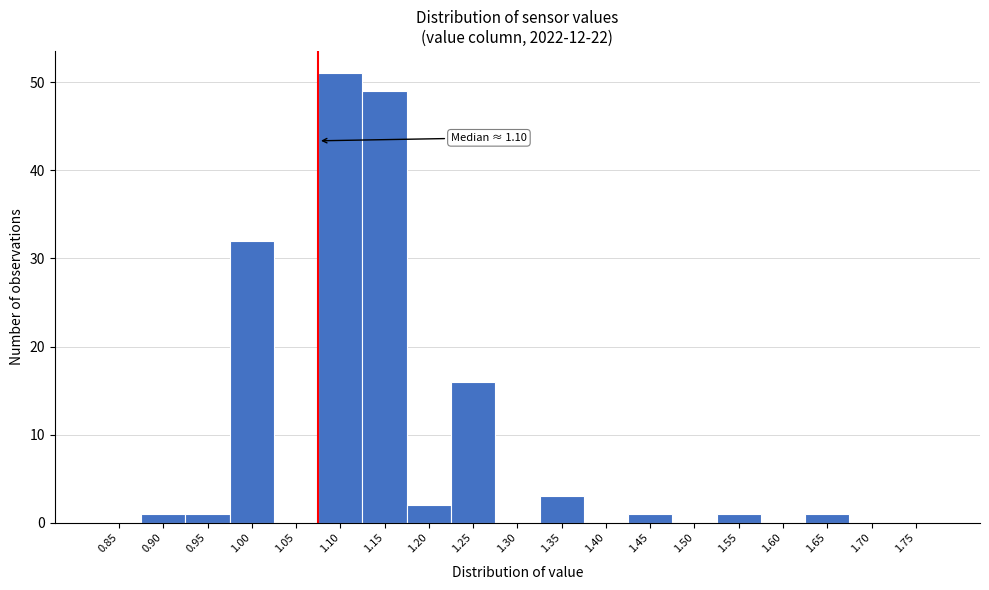

Reading right to left, extract all data points from this chart.

1.75=0	1.70=0	1.65=1	1.60=0	1.55=1	1.50=0	1.45=1	1.40=0	1.35=3	1.30=0	1.25=16	1.20=2	1.15=49	1.10=51	1.05=0	1.00=32	0.95=1	0.90=1	0.85=0